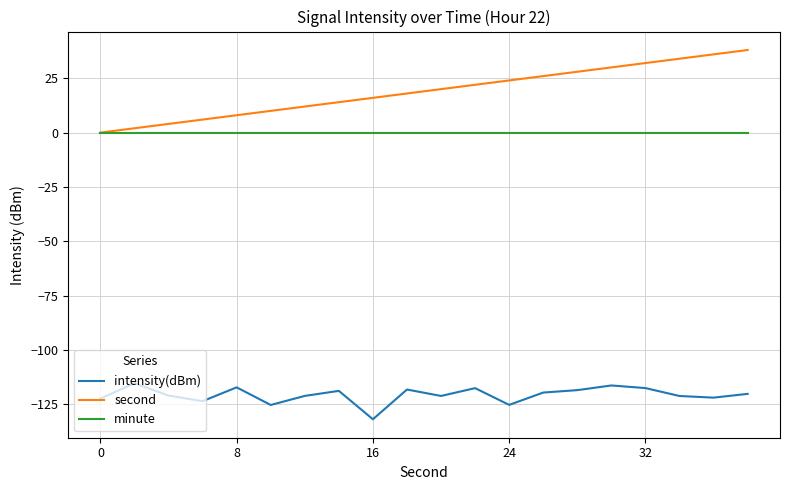

True or false: second and intensity(dBm) intersect in this chart.

False